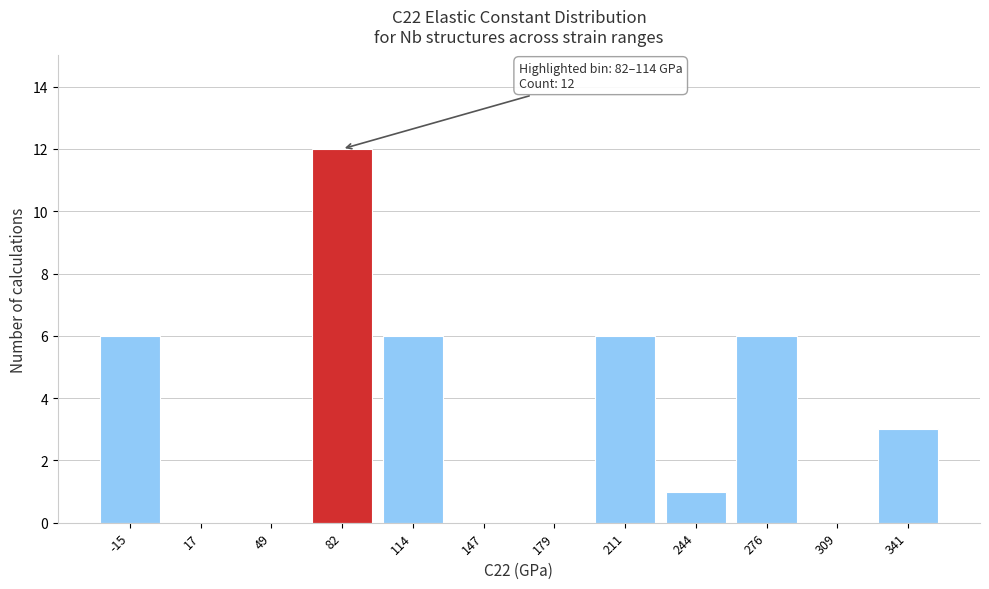

Reading right to left, extract all data points from this chart.

341=3	309=0	276=6	244=1	211=6	179=0	147=0	114=6	82=12	49=0	17=0	-15=6